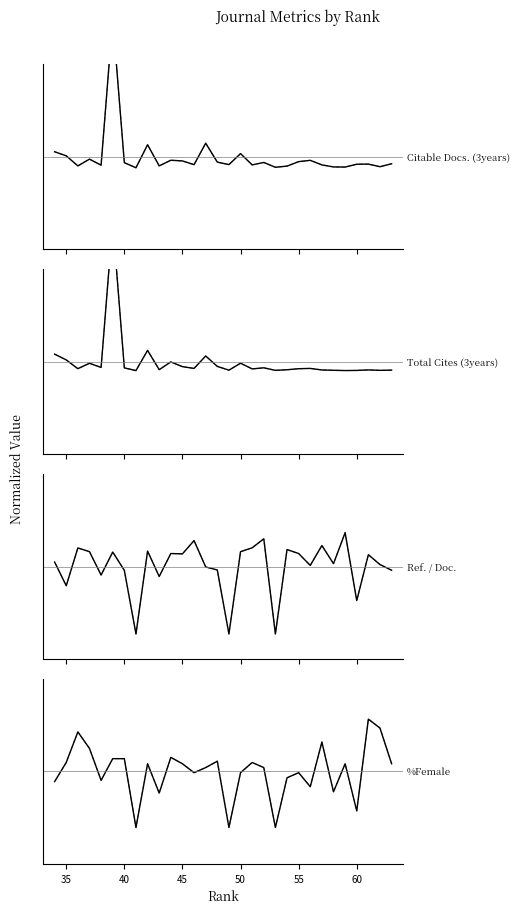

How many values in Total Cites (3years) are above zero?

5